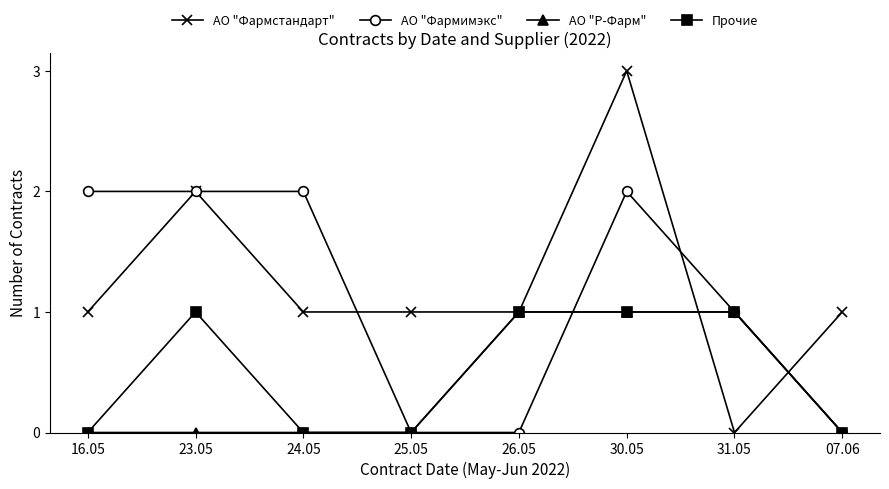

What is the difference between the maximum and second lowest values in the АО "Р-Фарм" series?

1